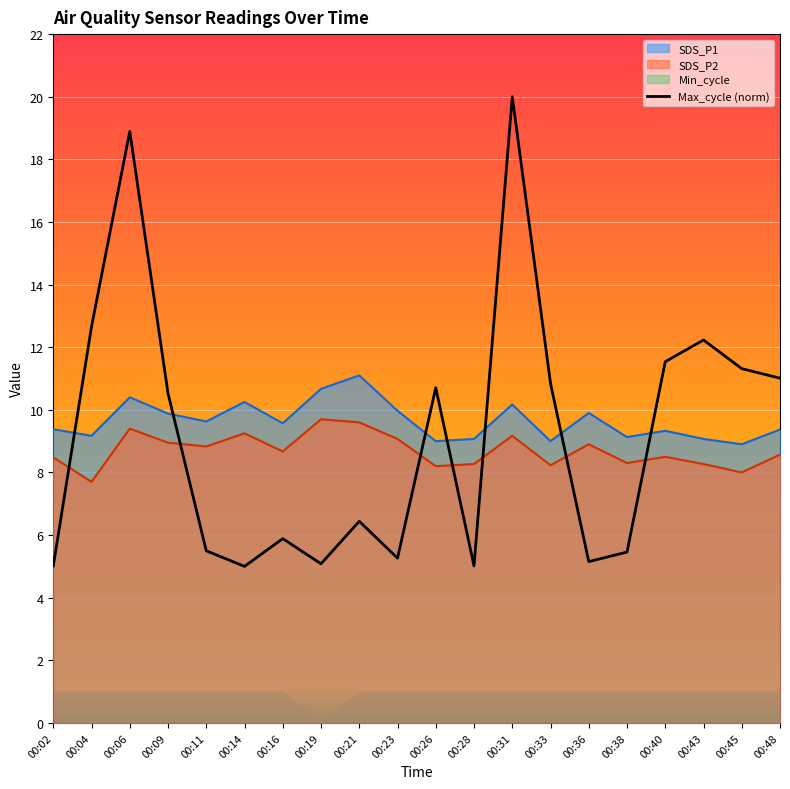

True or false: SDS_P2 and SDS_P1 cross at least once.

False